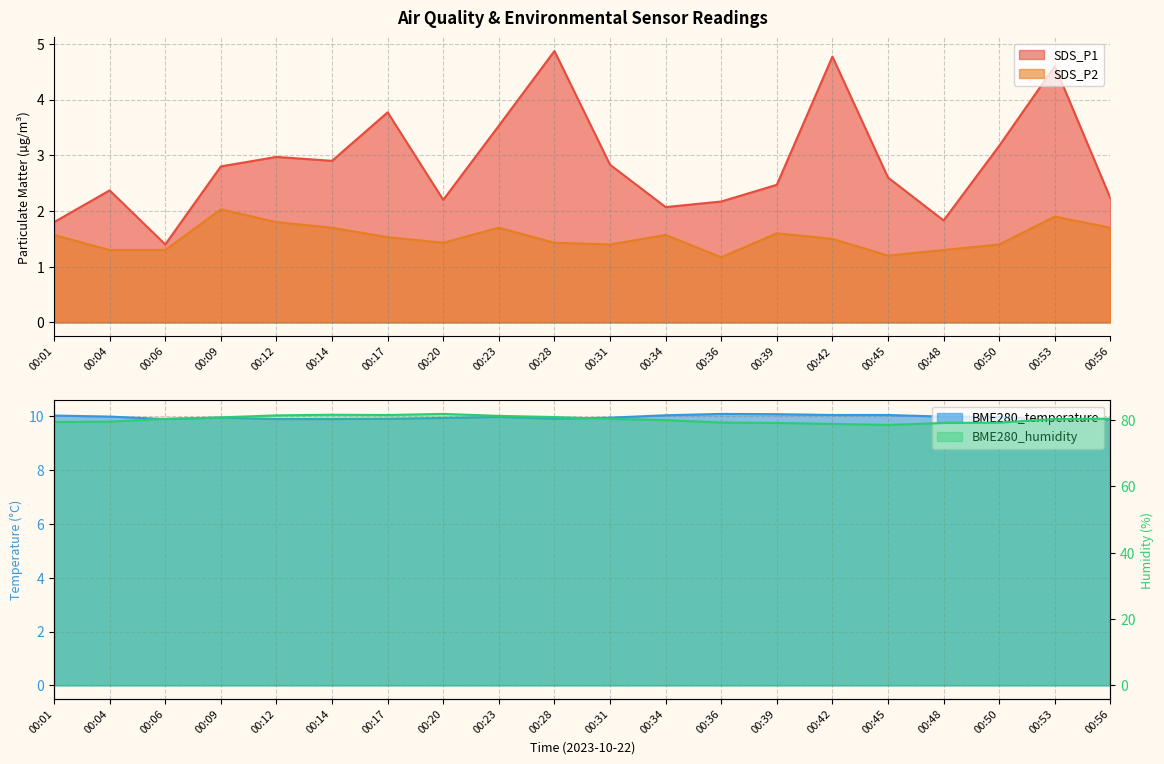

What is the total value across all series at 00:06?

93.0